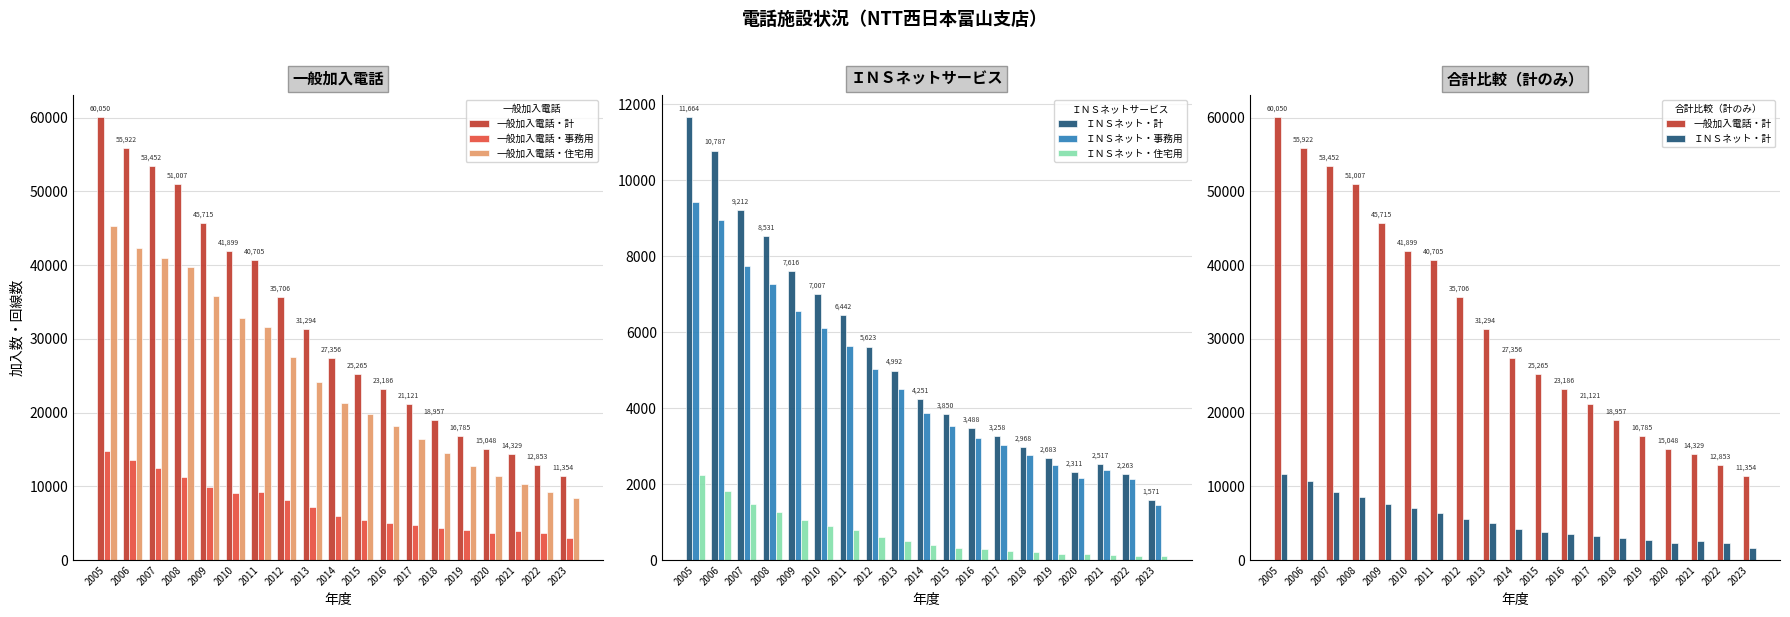

The 一般加入電話・計 series shows 41899 at 2010. True or false?

True